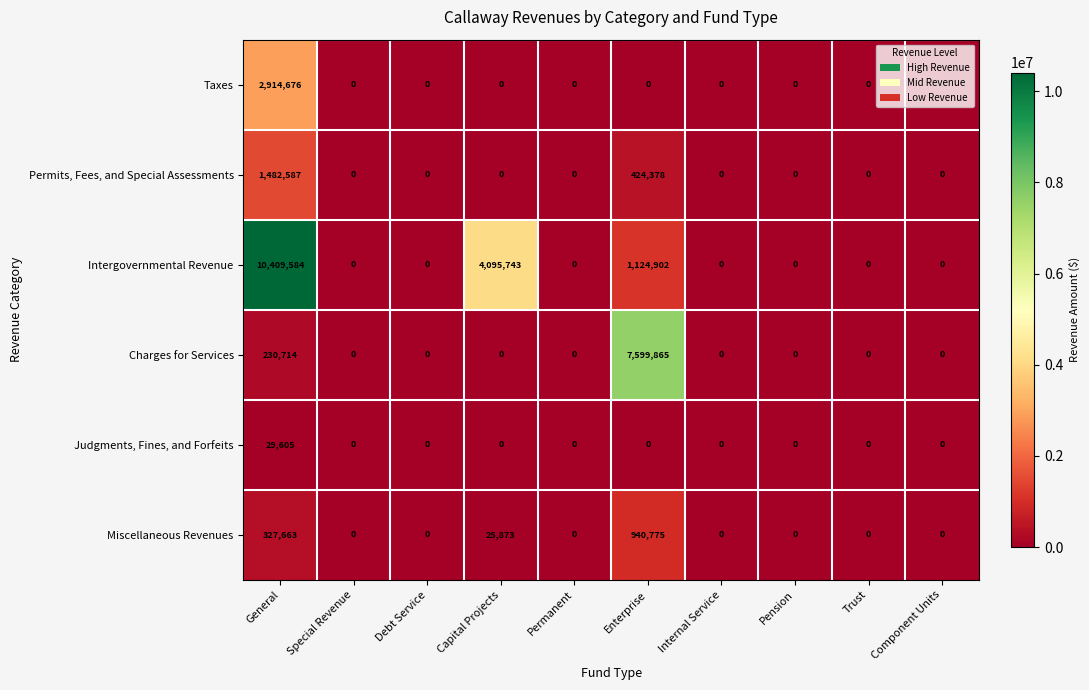

Read the Miscellaneous Revenues value at General.

327663